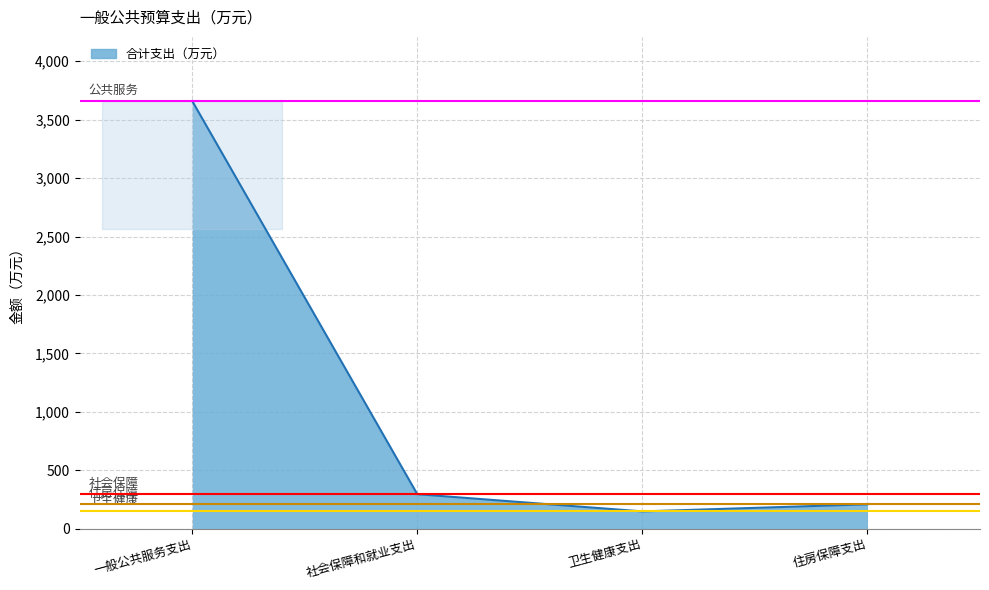

What is the ratio of the value at 卫生健康支出 to the value at 社会保障和就业支出?

0.5